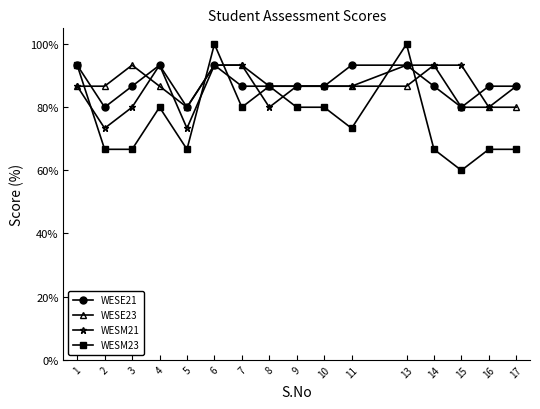

What is the approximate value of WESM21 at 4?

0.9